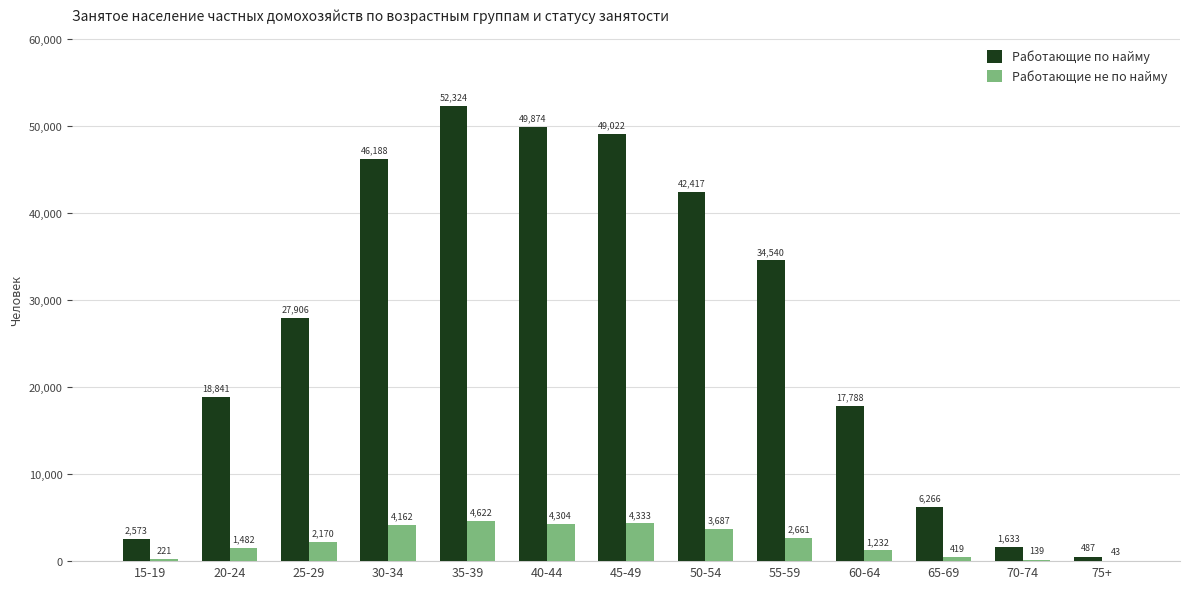

Which category has the highest value in the Работающие по найму series?

35-39